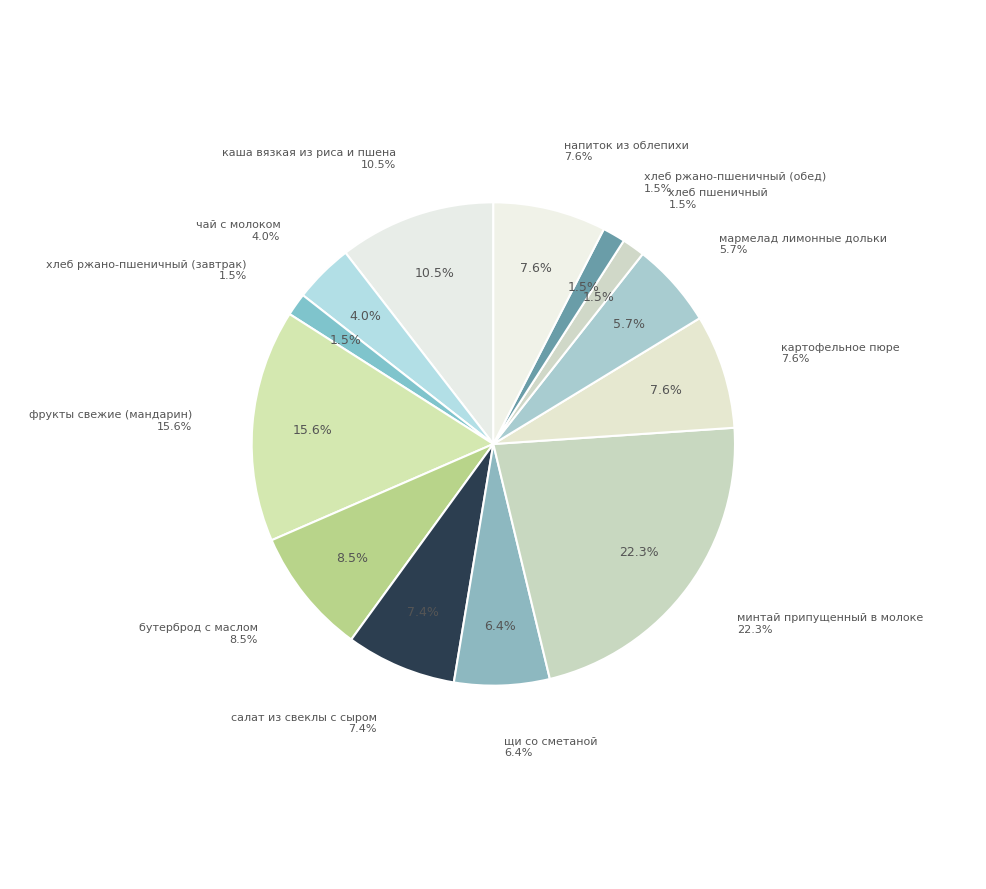

Count the number of slices in the pie.

13